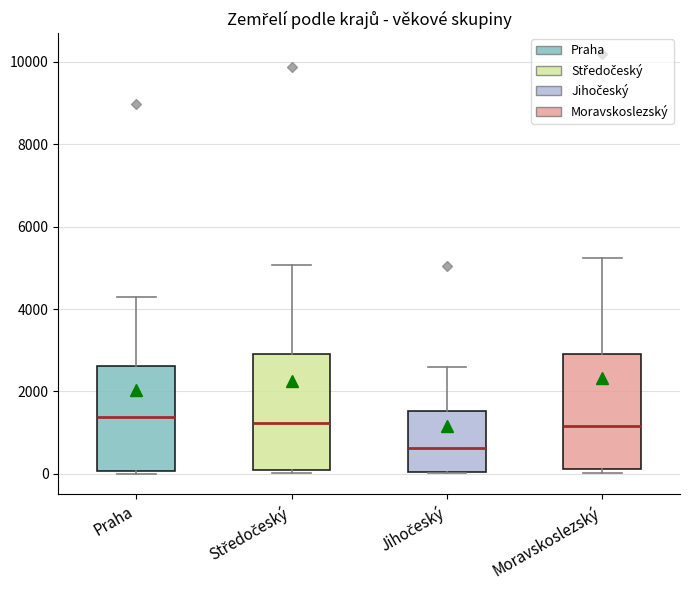

Which box has the lowest median line?

Jihočeský